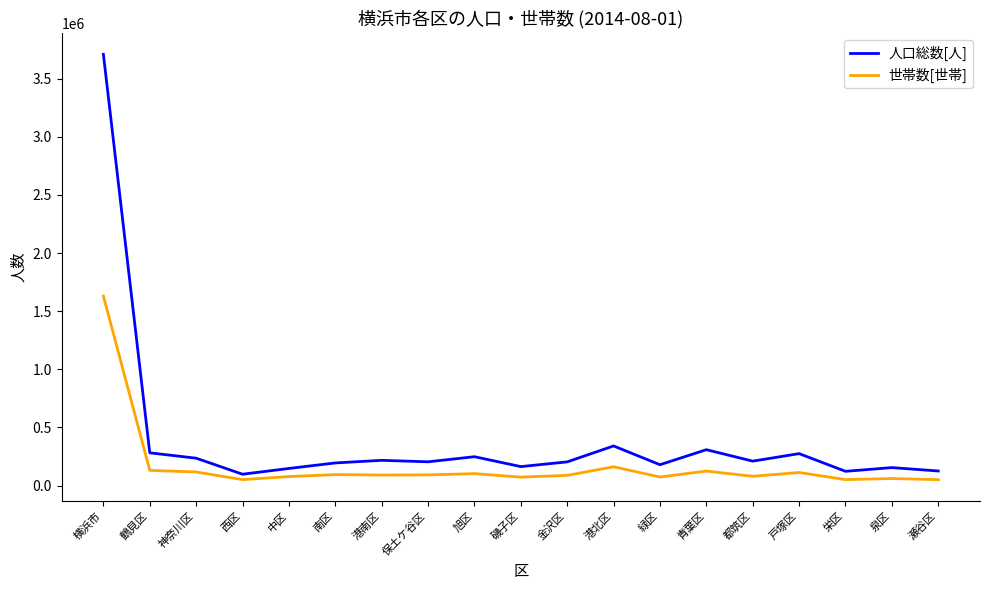

What is the total value across all series at 港北区?

502395